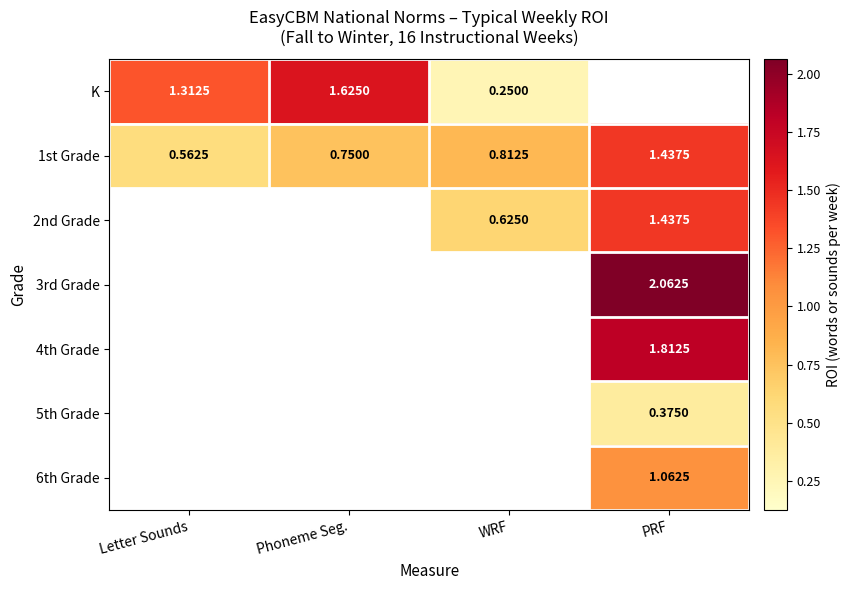

Between Letter Sounds and Phoneme Seg., which is larger?

Phoneme Seg.